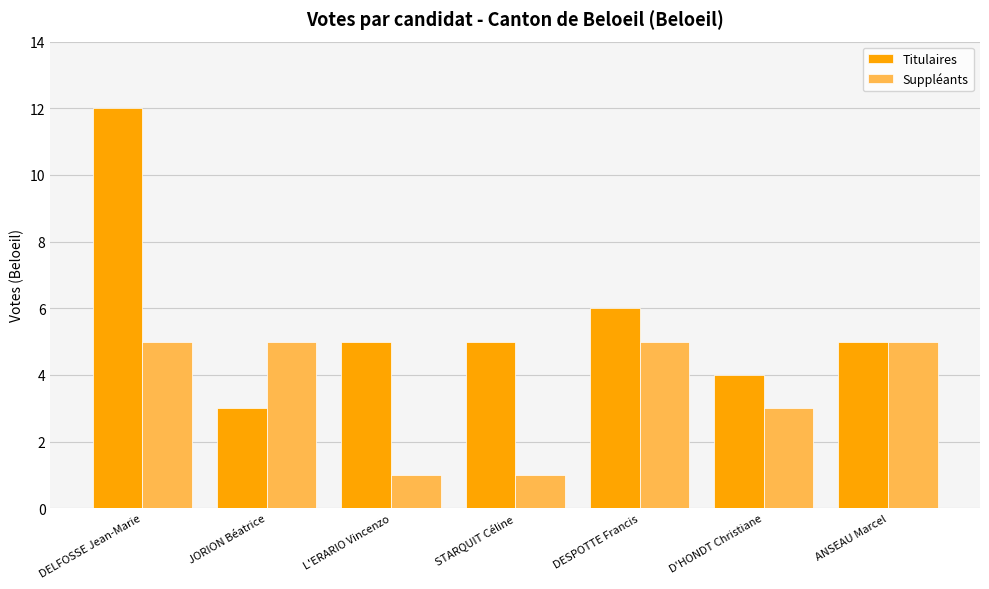

Reading right to left, extract all data points from this chart.

Titulaires: ANSEAU Marcel=5	D'HONDT Christiane=4	DESPOTTE Francis=6	STARQUIT Céline=5	L'ERARIO Vincenzo=5	JORION Béatrice=3	DELFOSSE Jean-Marie=12
Suppléants: ANSEAU Marcel=5	D'HONDT Christiane=3	DESPOTTE Francis=5	STARQUIT Céline=1	L'ERARIO Vincenzo=1	JORION Béatrice=5	DELFOSSE Jean-Marie=5